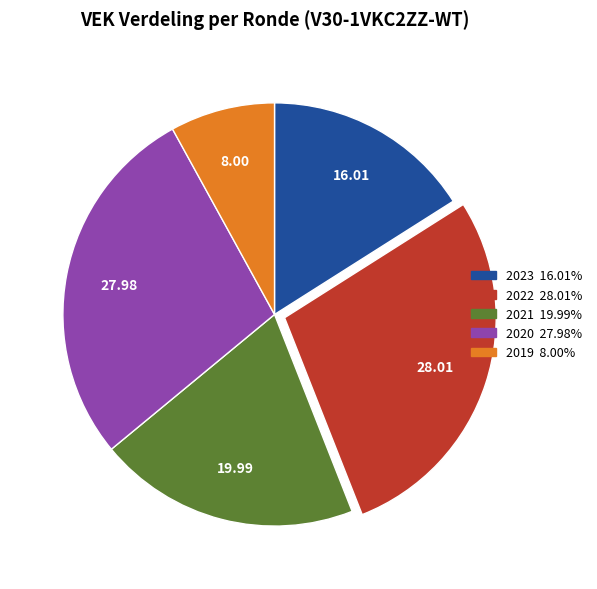

Is there a majority slice in this chart?

No